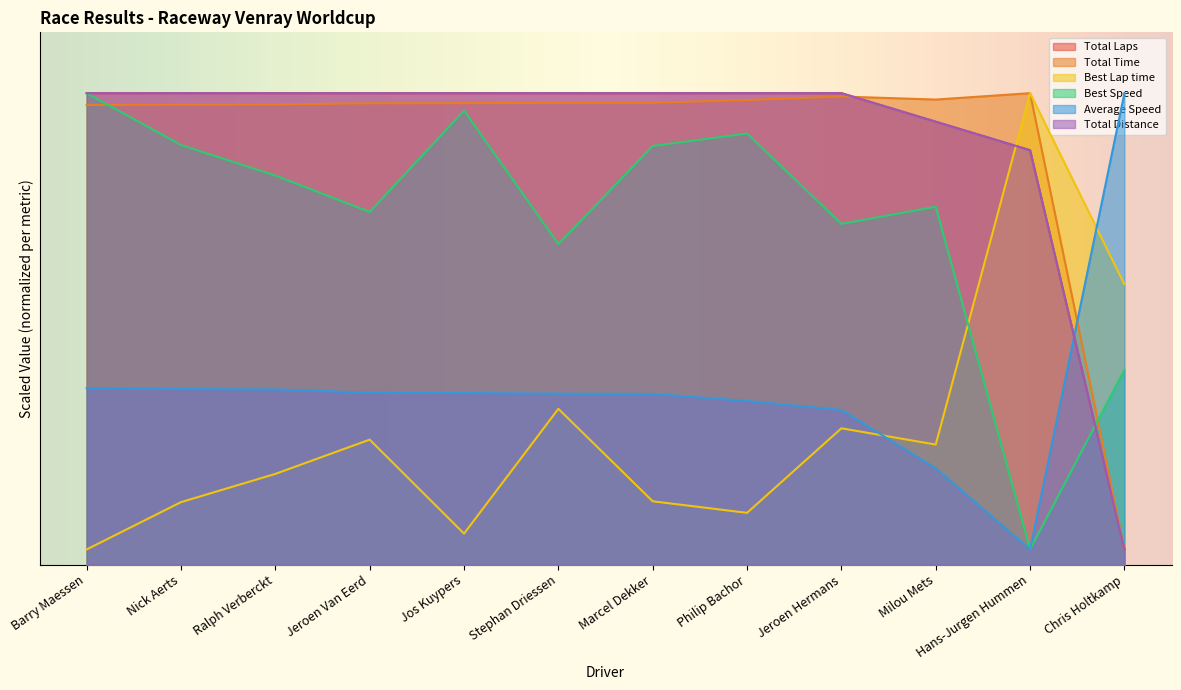

What is the average value of the Best Lap time series?

17.6